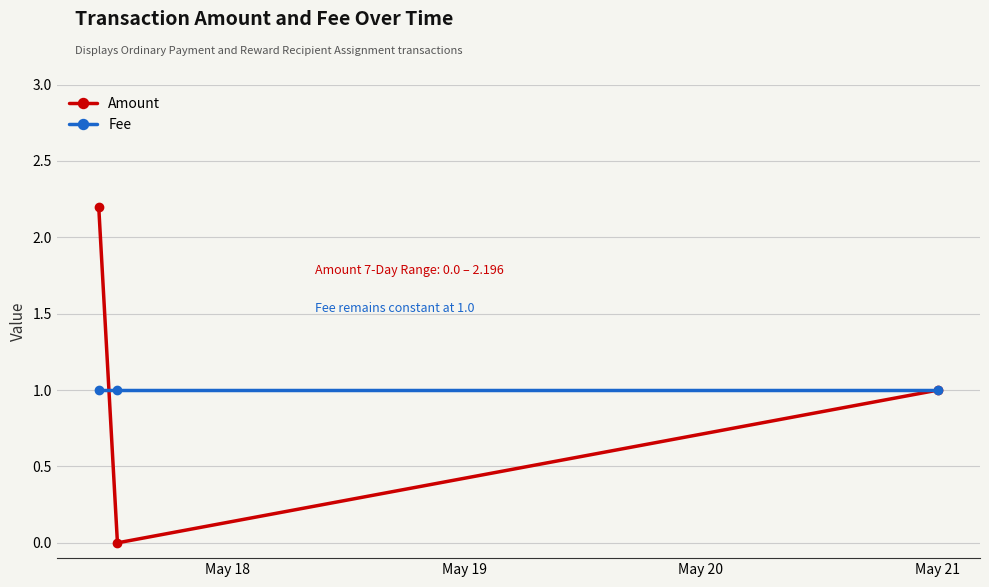

What is the value of the Fee point at the 3rd from the left?

1.0